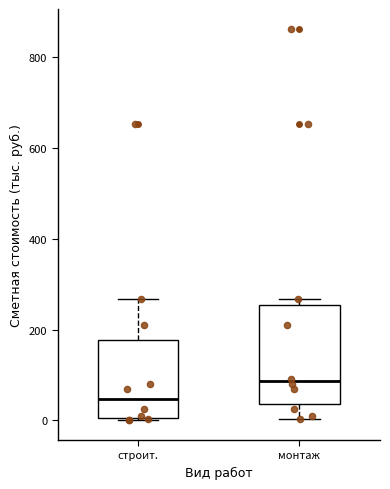

Where is the upper edge of the box for строит. on the y-axis? The values are not printed on the chart, so give them approximately, as read against the axis.

180